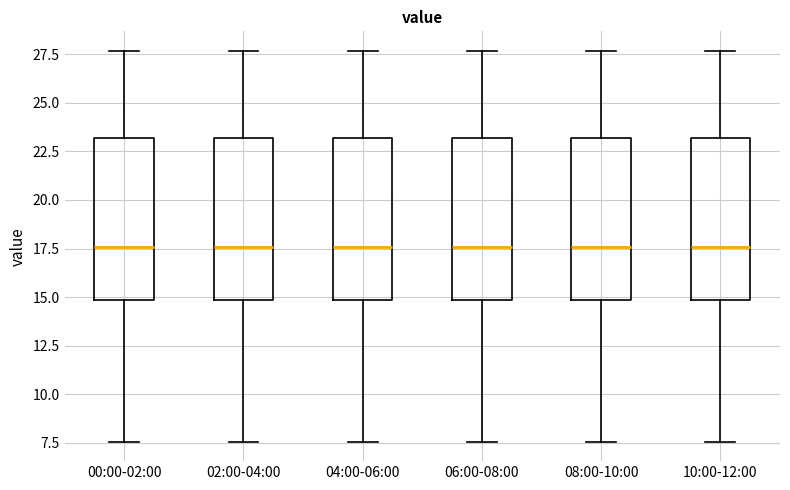

Reading left to right, transcribe this box plot: for each box, give where its median line is, the range the box spans, and where its two whiskers end, as read against the y-axis. The values are not printed on the chart, so give them approximately, as read against the axis.

00:00-02:00: median 17.5, box 15.0 to 23.0, whiskers 7.5 to 27.5
02:00-04:00: median 17.5, box 15.0 to 23.0, whiskers 7.5 to 27.5
04:00-06:00: median 17.5, box 15.0 to 23.0, whiskers 7.5 to 27.5
06:00-08:00: median 17.5, box 15.0 to 23.0, whiskers 7.5 to 27.5
08:00-10:00: median 17.5, box 15.0 to 23.0, whiskers 7.5 to 27.5
10:00-12:00: median 17.5, box 15.0 to 23.0, whiskers 7.5 to 27.5